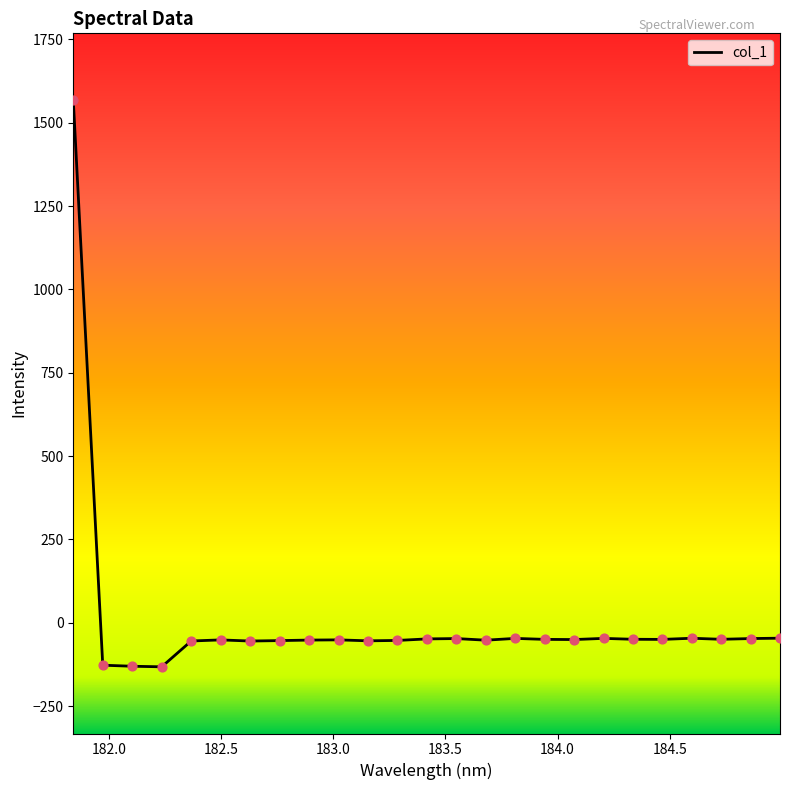

What is the difference between the maximum and minimum values?

1699.8